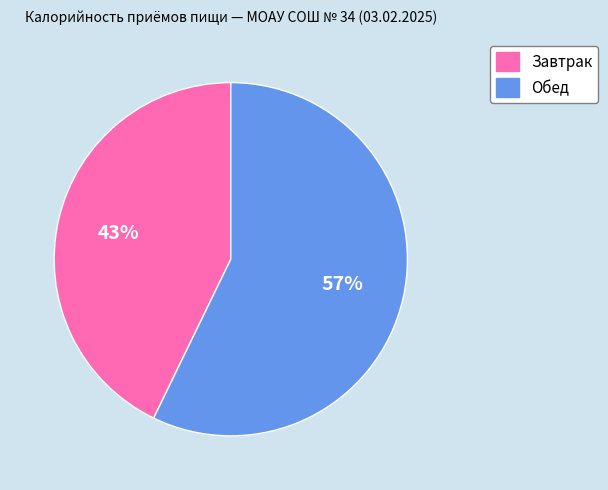

Which slice represents more than half of the pie?

Обед